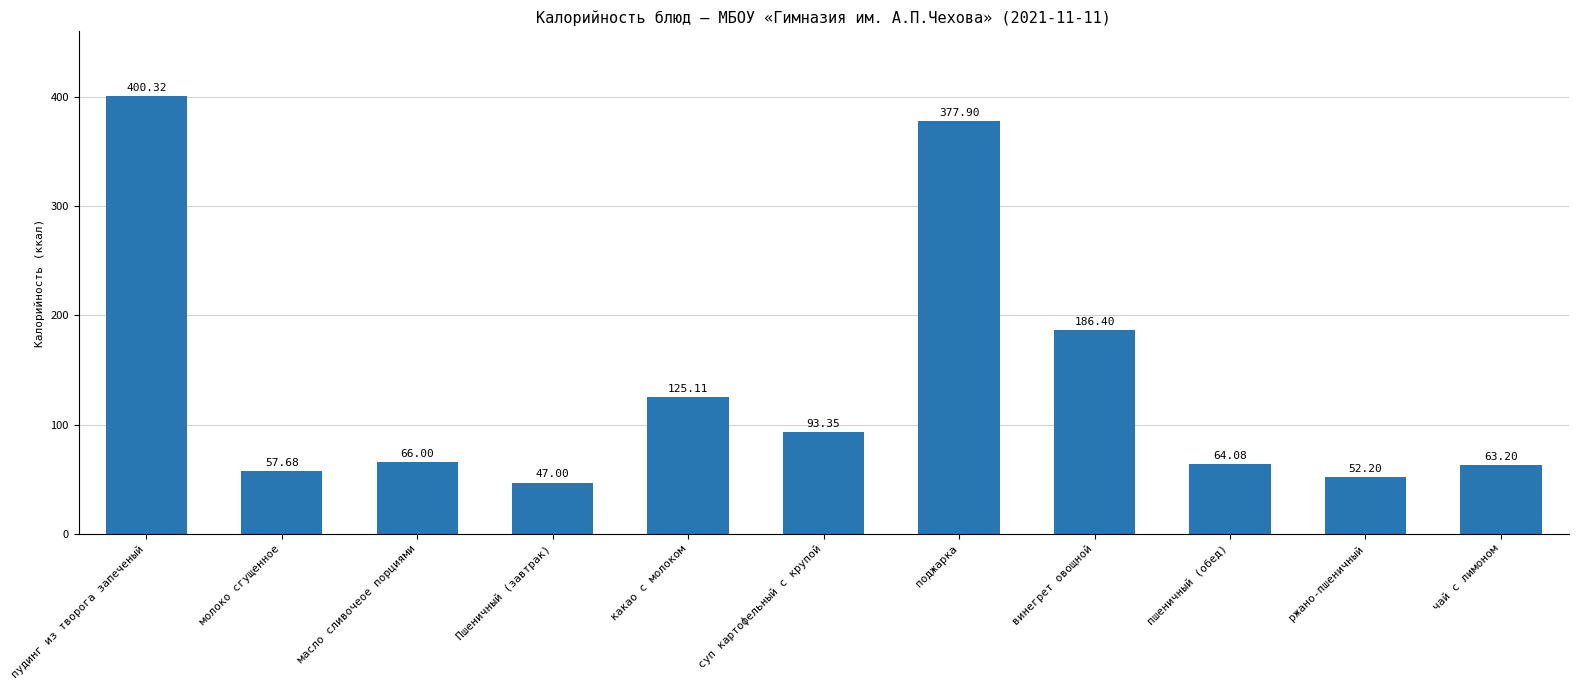

Approximately how many times larger is the value at винегрет овощной compared to чай с лимоном?

2.9